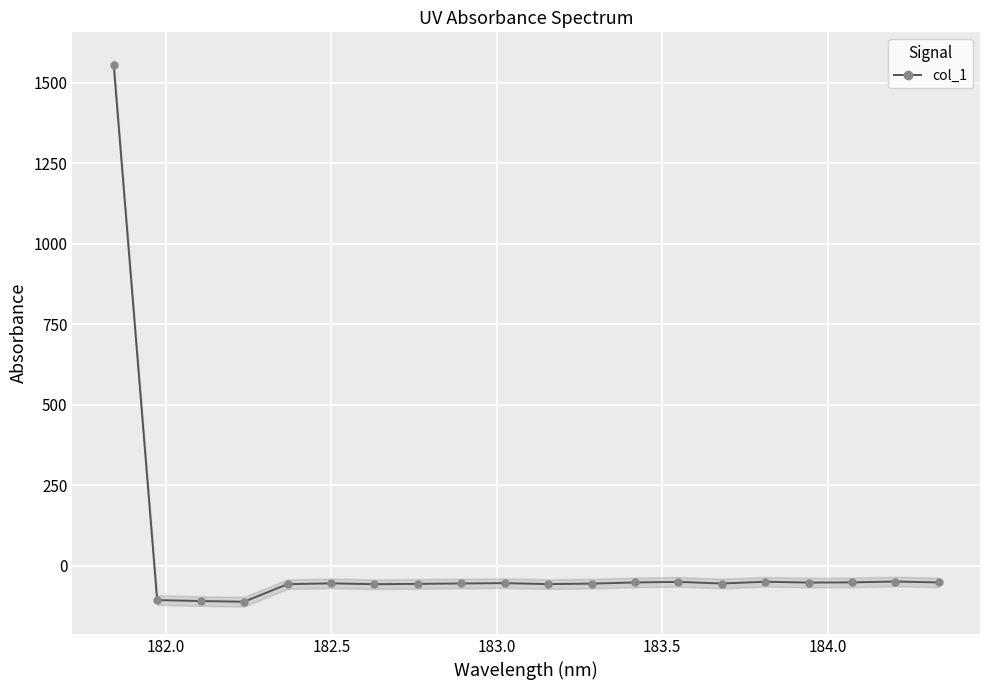

What is the value of the col_1 point at the 13th from the left?

-52.3